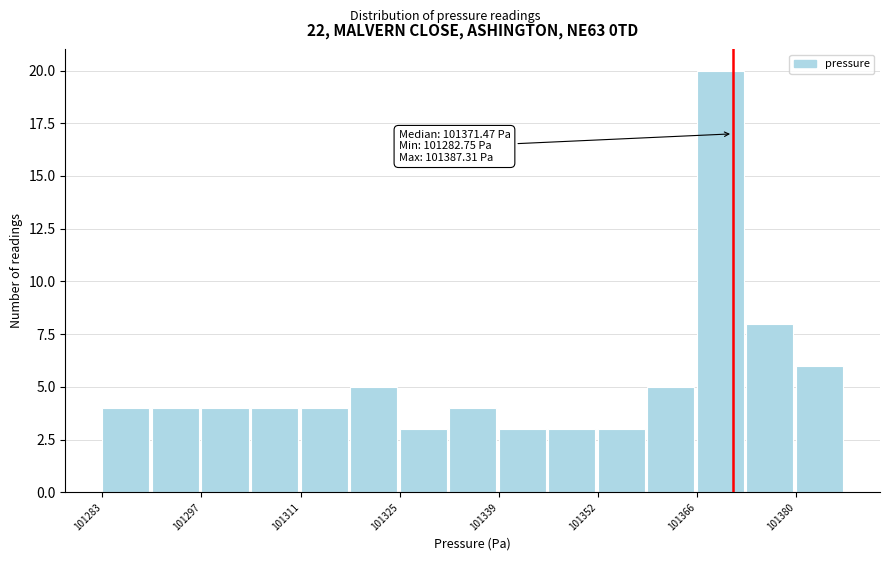

Around what value on the x-axis is the tallest bar? Give the approximate position of its centre, as read against the axis.

101370